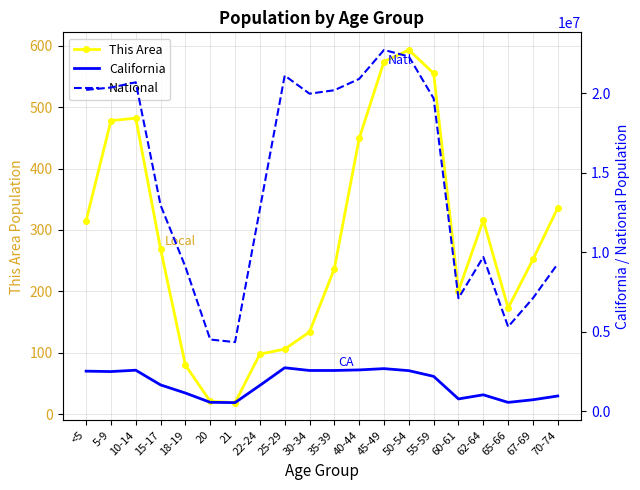

What is the total value across all series at 18-19?

10243171